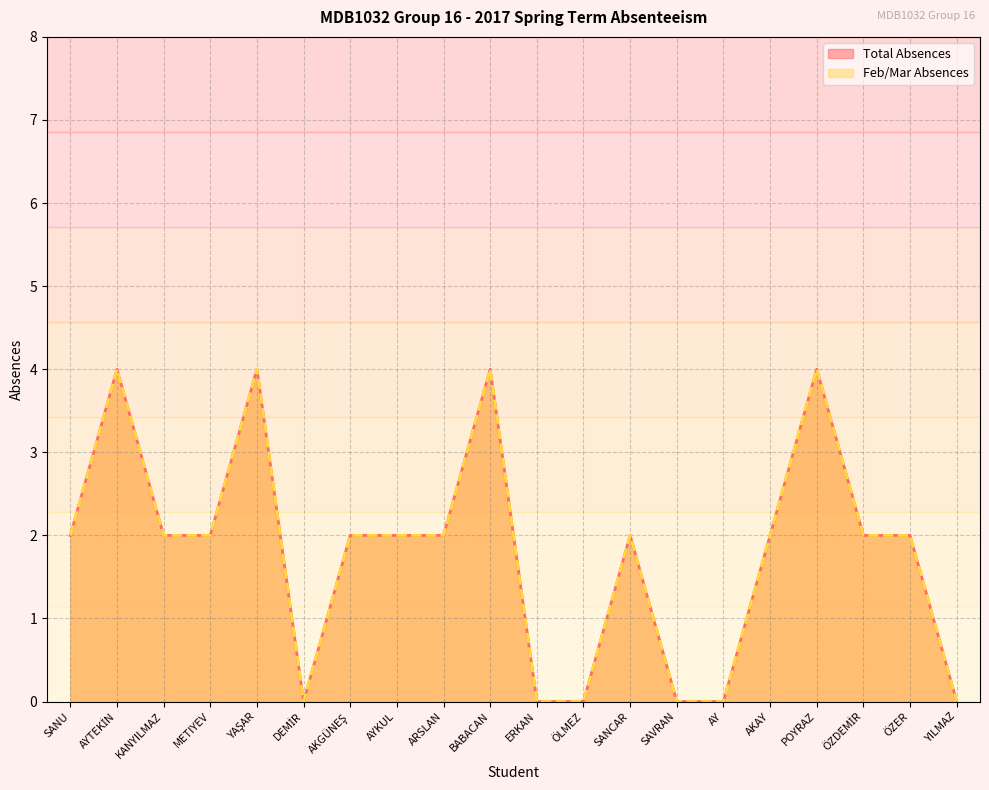

How many data points does each series have?

20